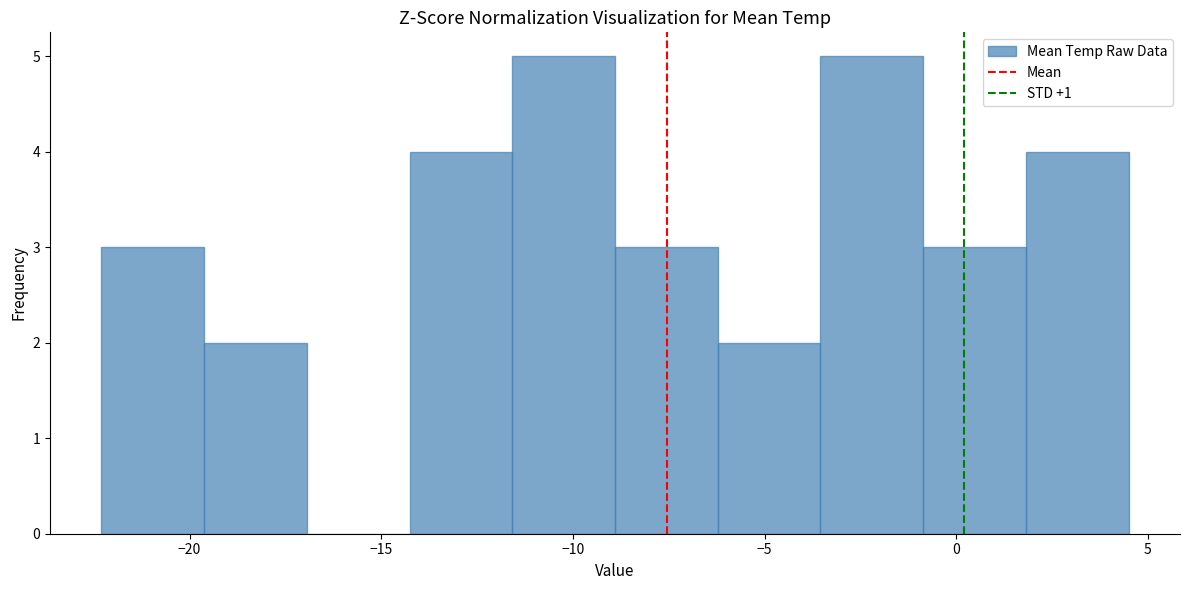

Reading left to right, transcribe this chart: for each bar, give the range it covers on the x-axis and its height. Neither the bar edges nor the heights are printed on the chart, so give them approximately, as read against the axes.

-22.5 to -19.5: 3
-19.5 to -17.0: 2
-17.0 to -14.5: 0
-14.5 to -11.5: 4
-11.5 to -9.0: 5
-9.0 to -6.0: 3
-6.0 to -3.5: 2
-3.5 to -1.0: 5
-1.0 to 2.0: 3
2.0 to 4.5: 4